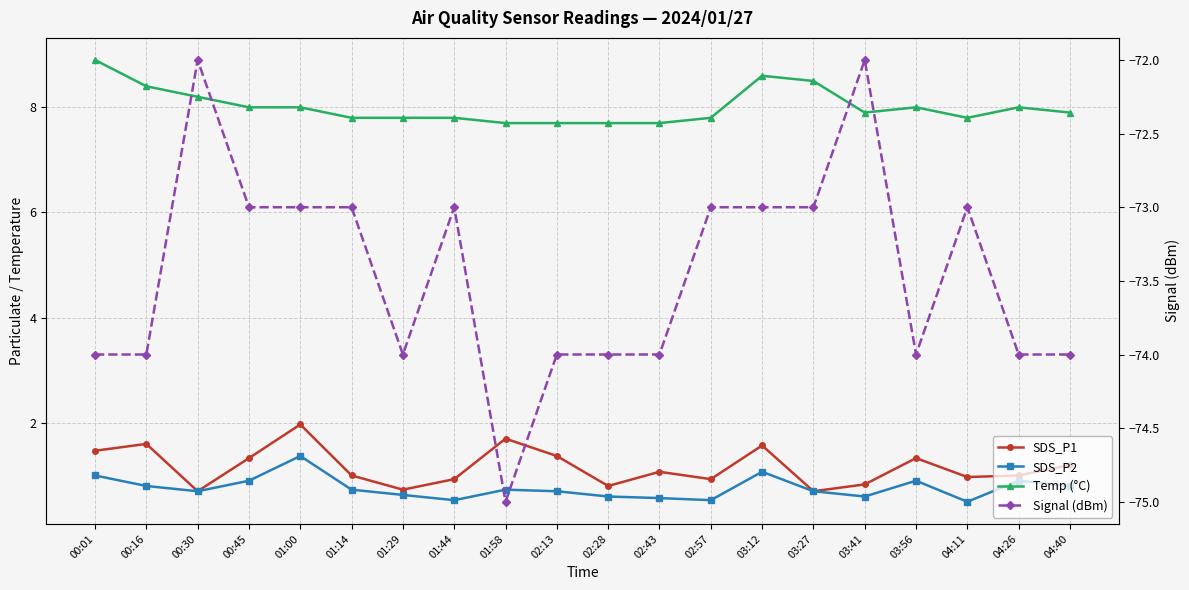

Where is Signal (dBm) nearest to the value -73?

00:45